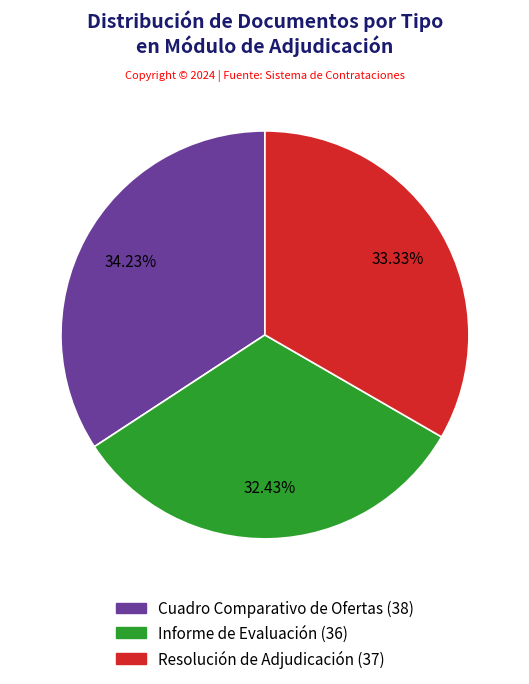

True or false: Resolución de Adjudicación accounts for 33% of the total.

True